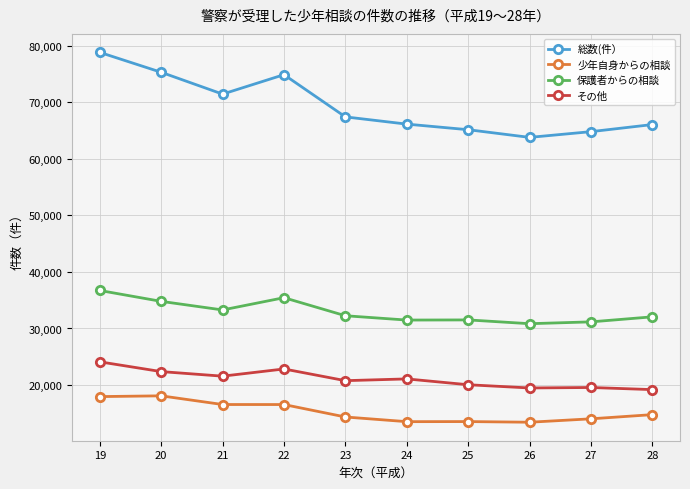

True or false: 少年自身からの相談 and その他 cross at least once.

False